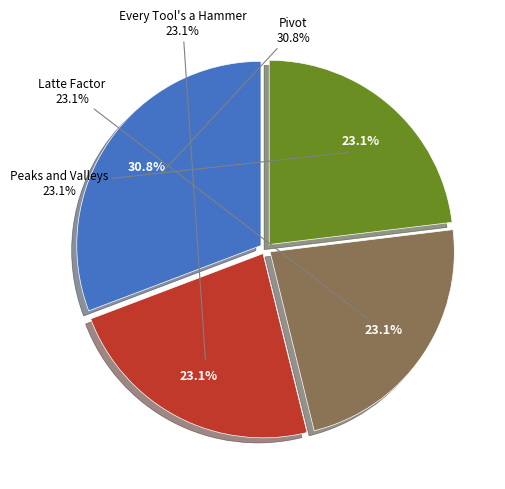

Is there any slice that represents more than half of the pie?

No